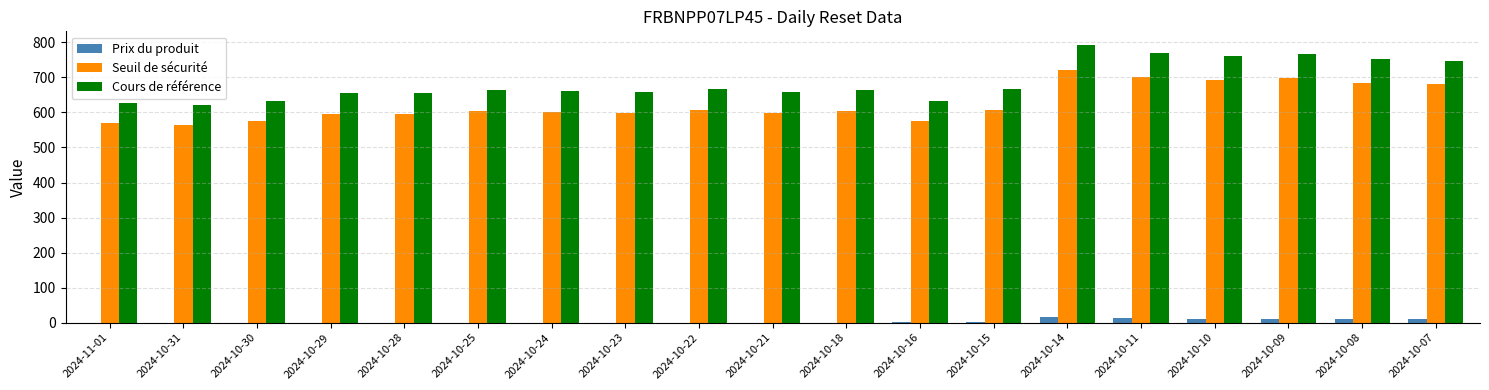

Which series changed the most between 2024-10-15 and 2024-10-09?

Cours de référence